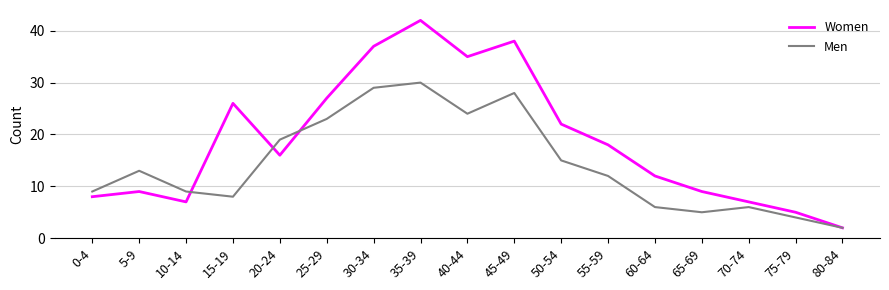

At which category is the sum across all series the highest?

35-39